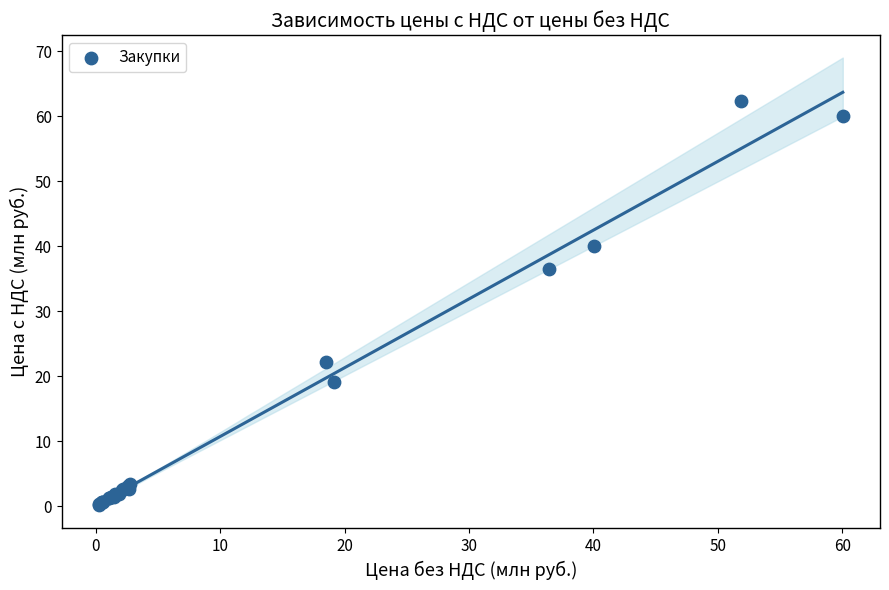

What Y value in the scatter plot is closest to 31?

36.5